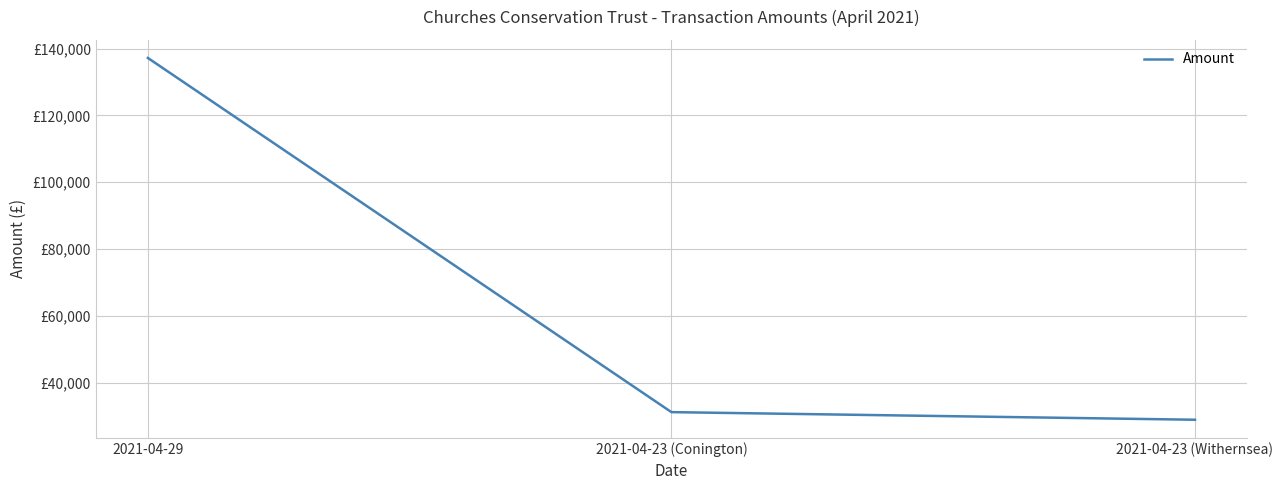

Does the chart have visible grid lines?

Yes